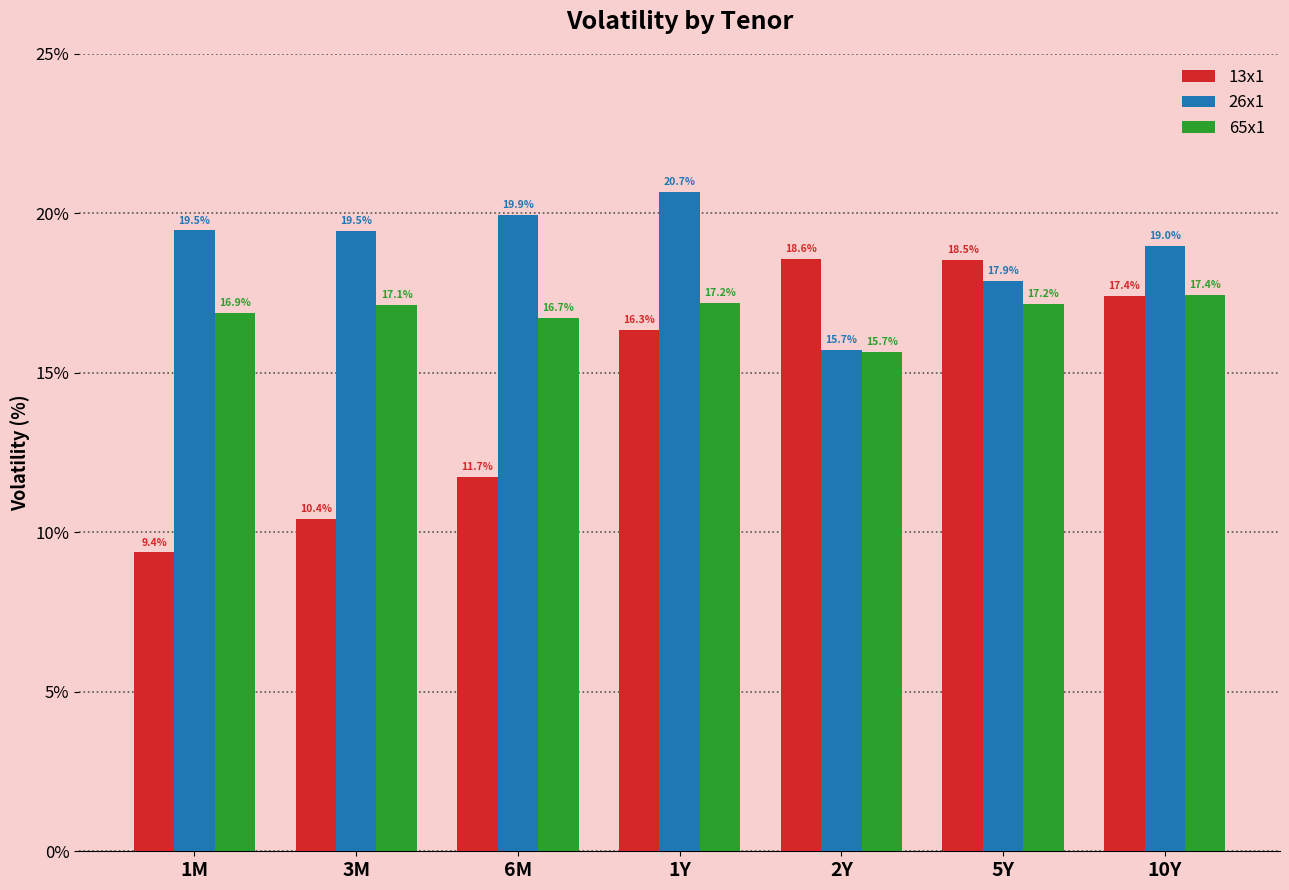

What is the sum of all 13x1 values?

102.4